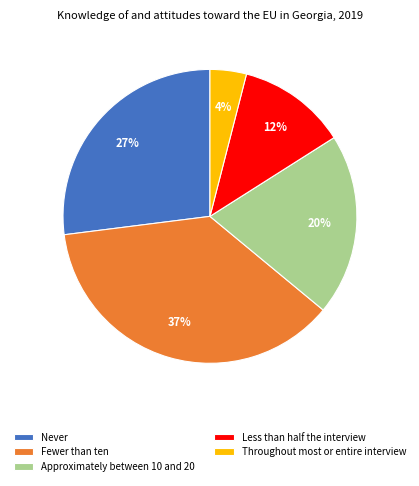

True or false: Never accounts for 32% of the total.

False